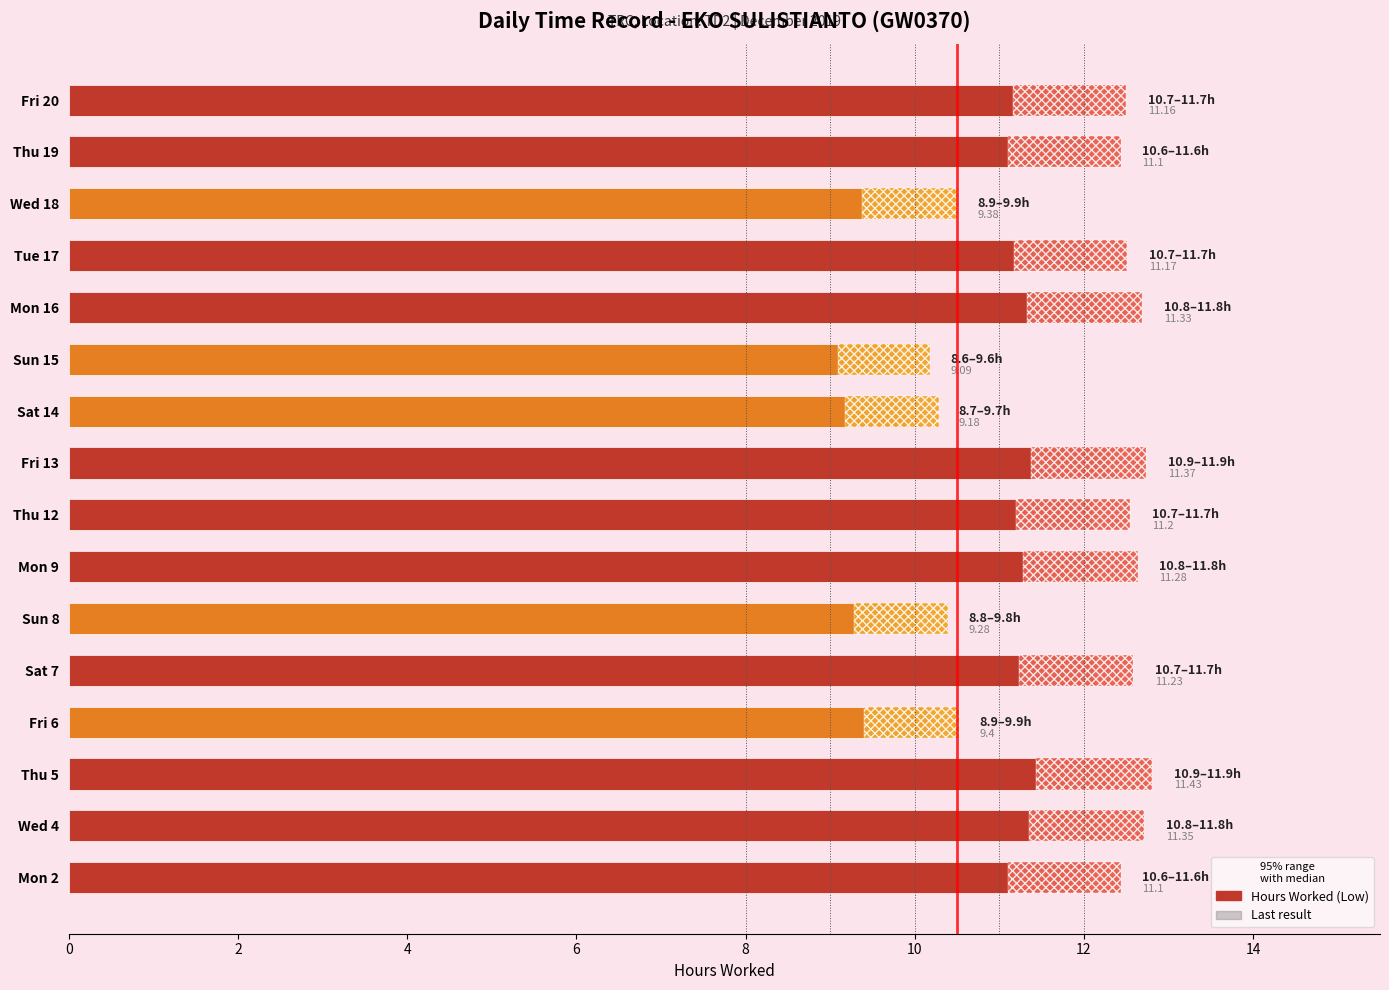

What is the sum of all Last result (scaled) values?

183.7